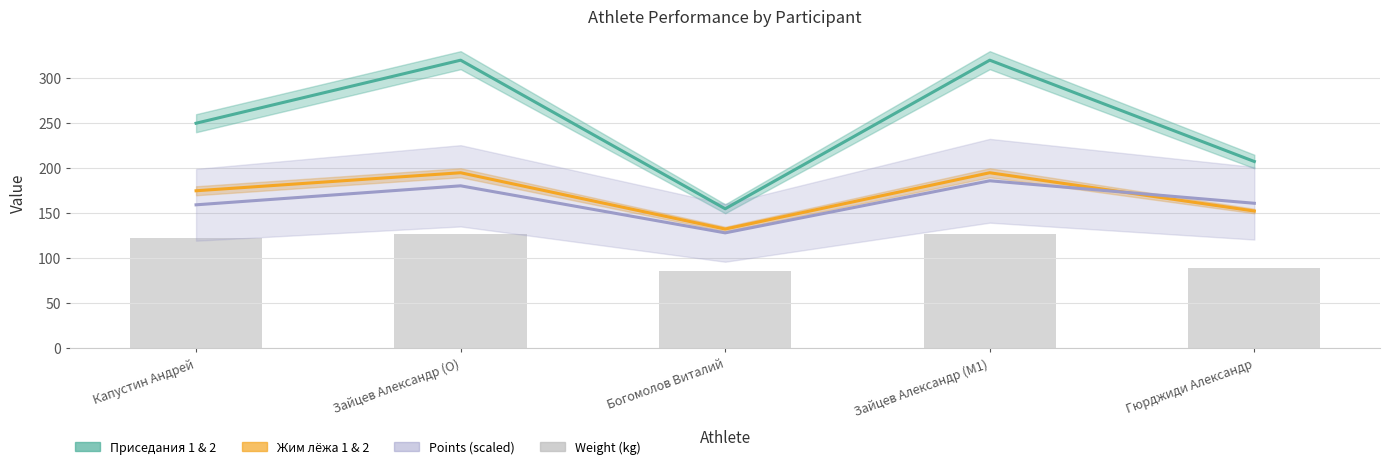

The value of Жим лёжа 2 at Гюрджиди Александр is 152.5. True or false?

True